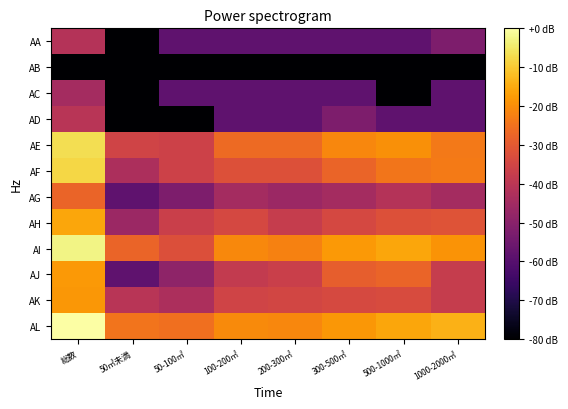

What is the minimum value shown in the chart?

-138.4